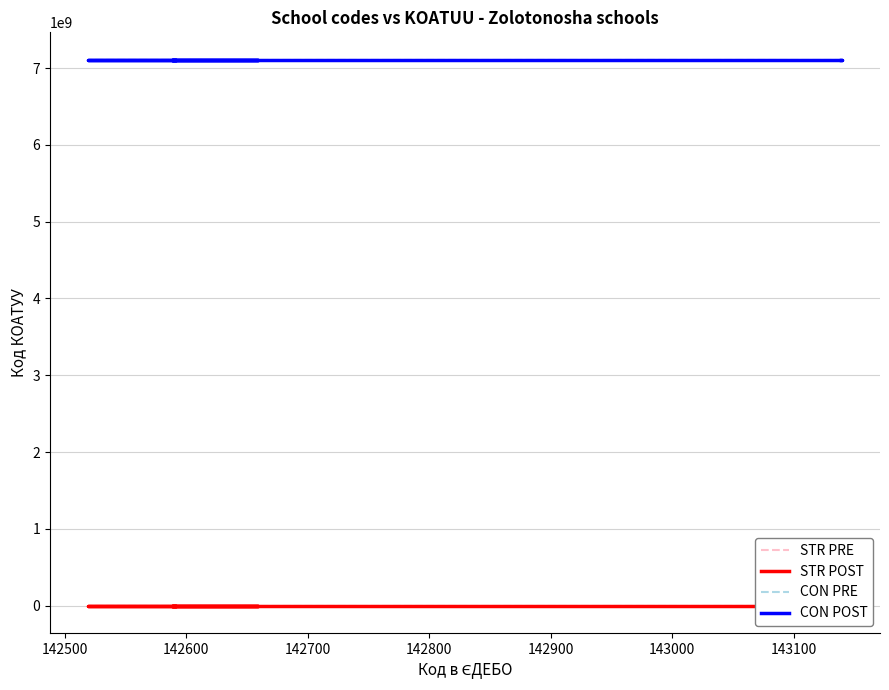

How many interior local valleys does the STR POST series have?

2